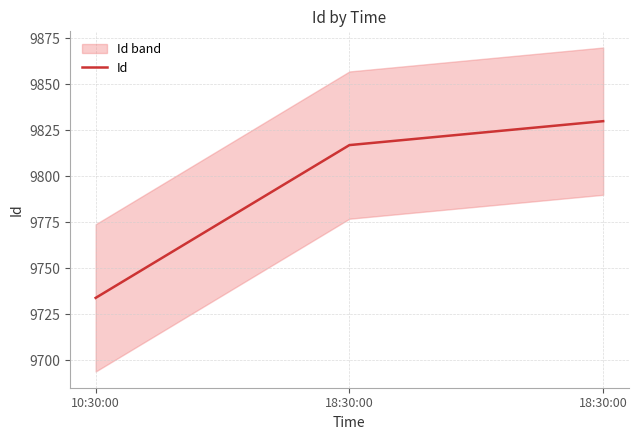

At which label is the value closest to 9782?

18:30:00